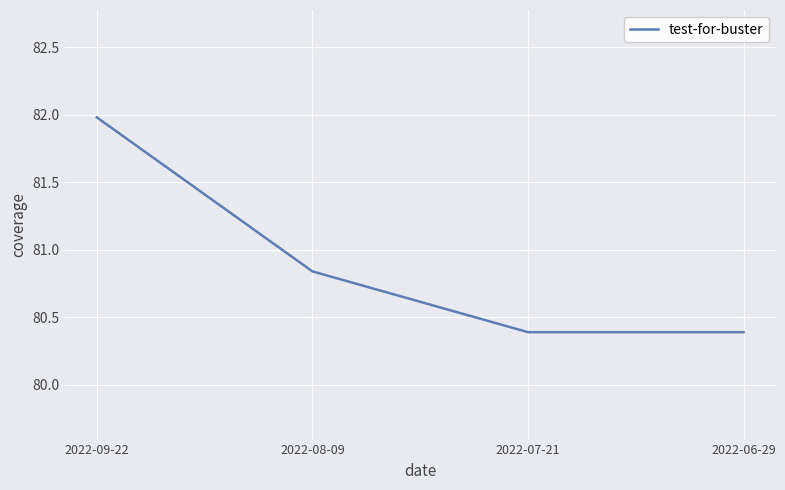

Is it true that the value at 2022-08-09 is 109.1?

False